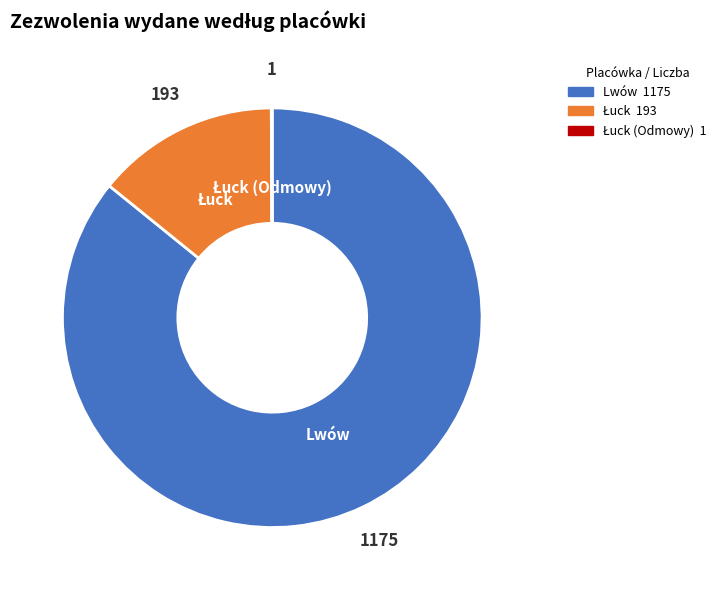

Is there a majority slice in this chart?

Yes